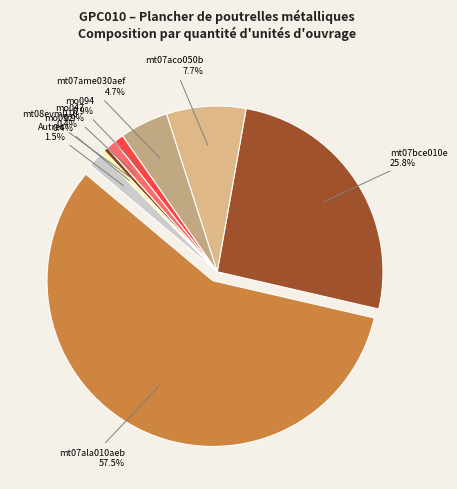

Which slice is the smallest?

mq08sol010